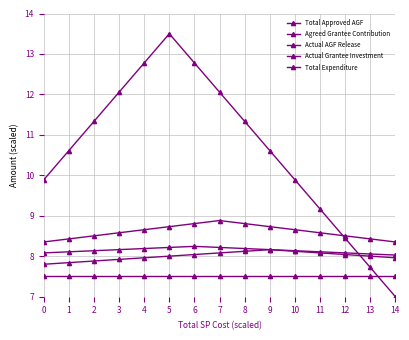

The Total Expenditure series shows 3.5 at 14. True or false?

False